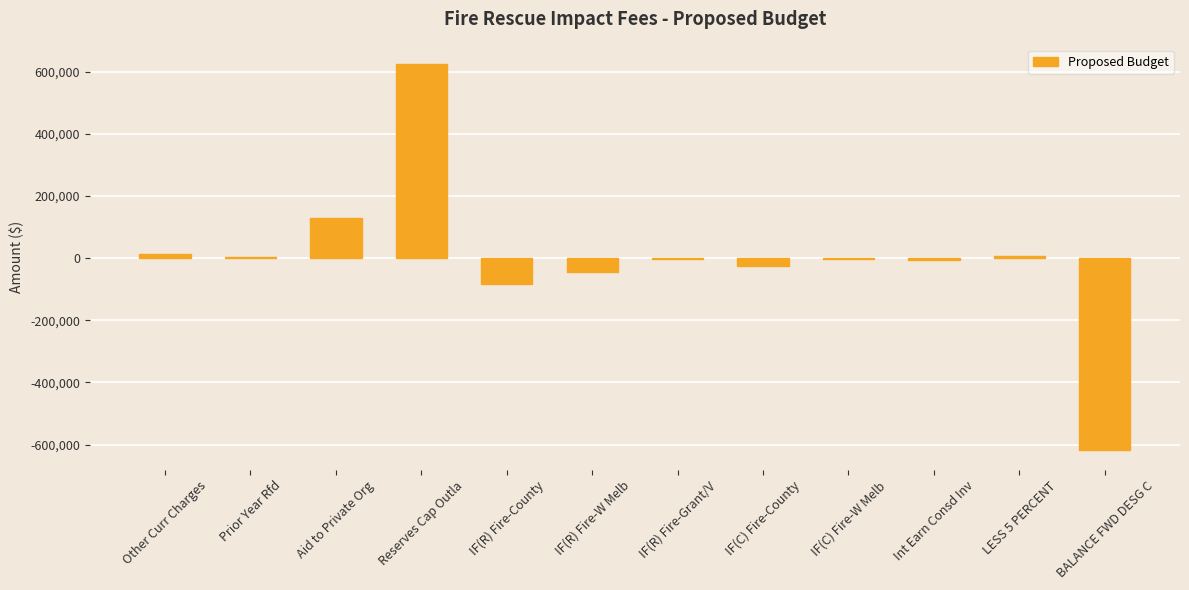

Where does the data first go above -1913?

Other Curr Charges